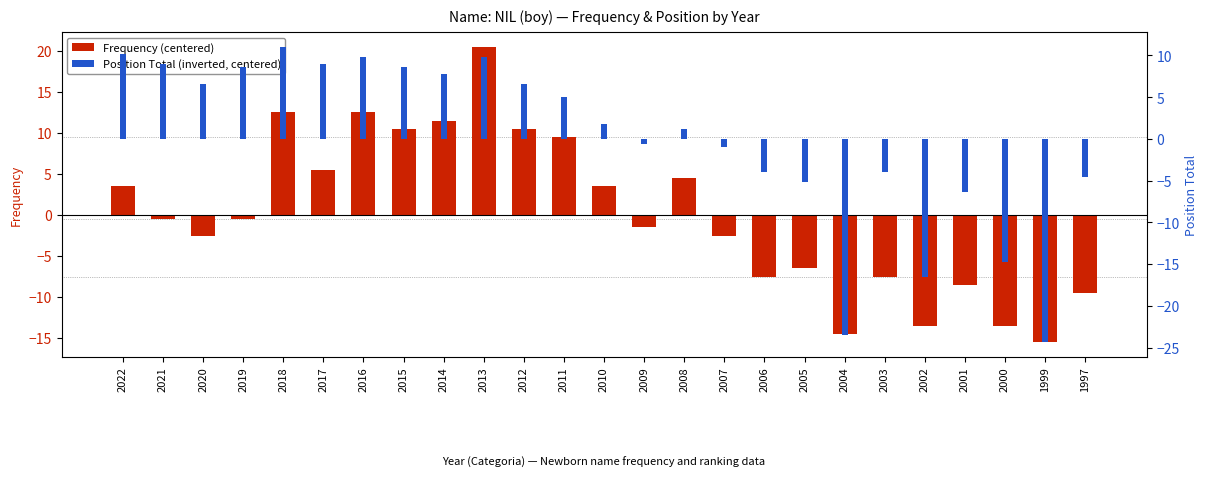

Does the chart contain any negative values?

Yes